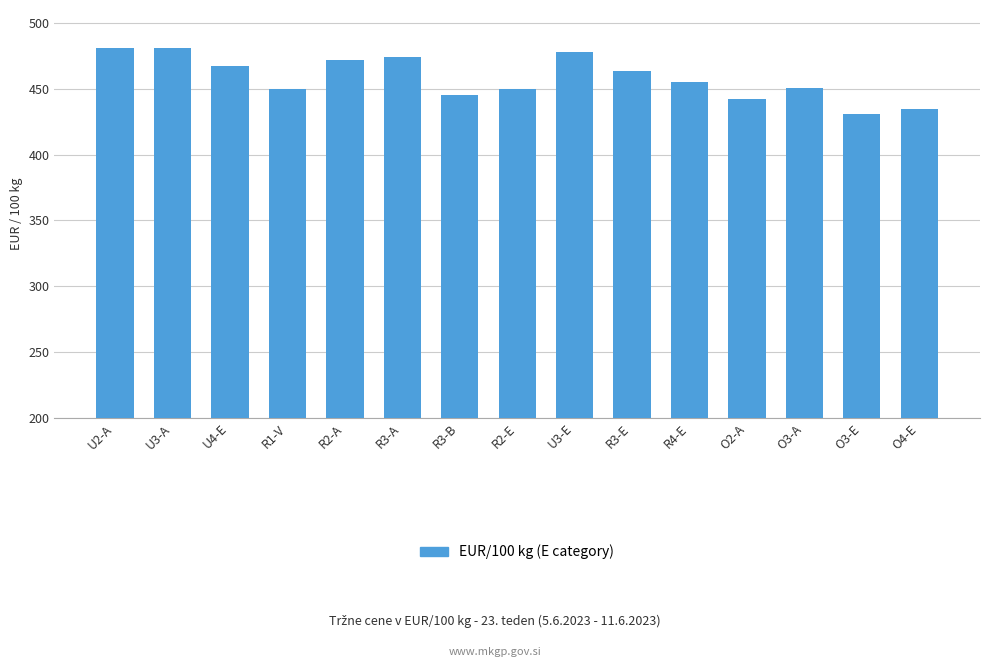

How many bars are there in total?

15